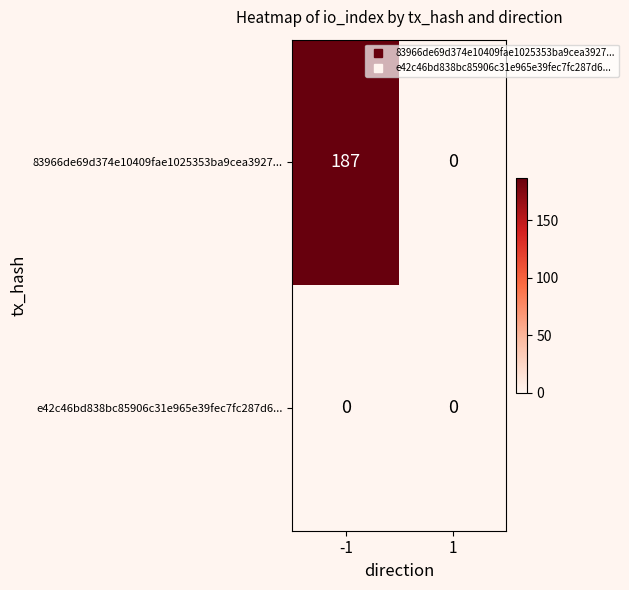

What is the highest value of the 83966de69d374e10409fae1025353ba9cea3927... series?

187